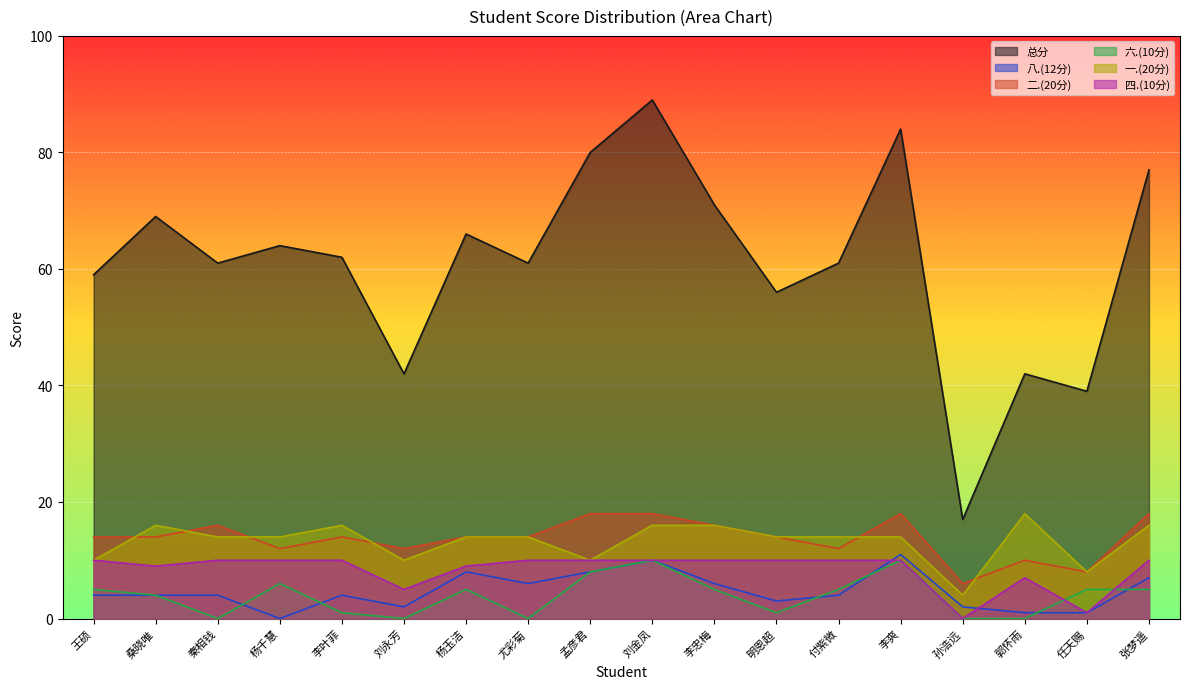

Is it true that 四.(10分) equals 10 at 孟彦君?

True